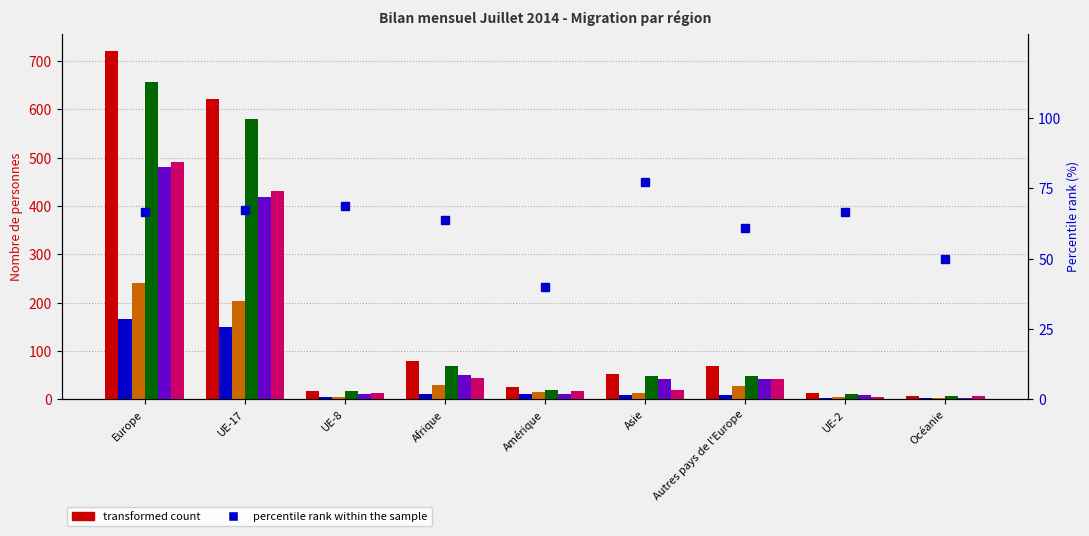

How many data points does each series have?

9